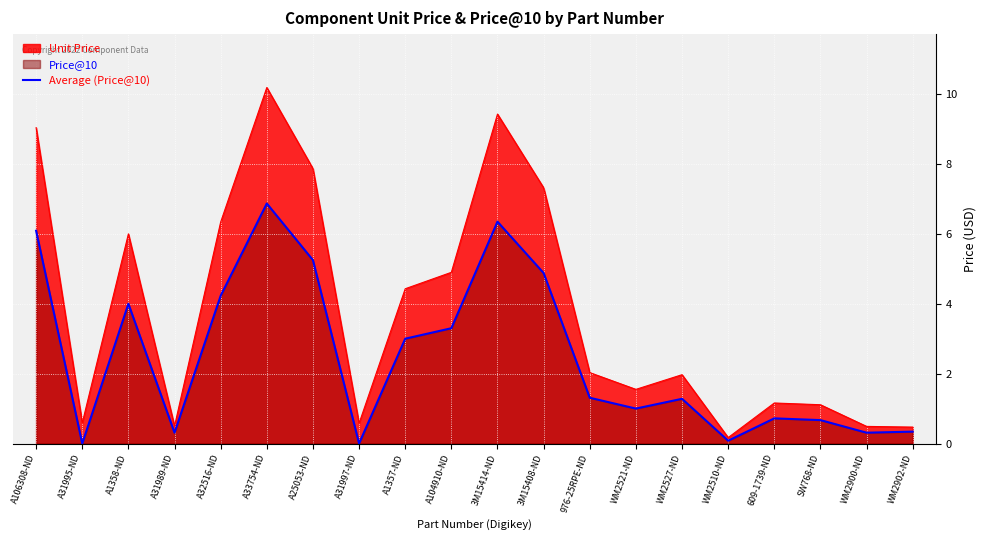

How many interior local valleys (lower than both neighbors) does the data have?

6